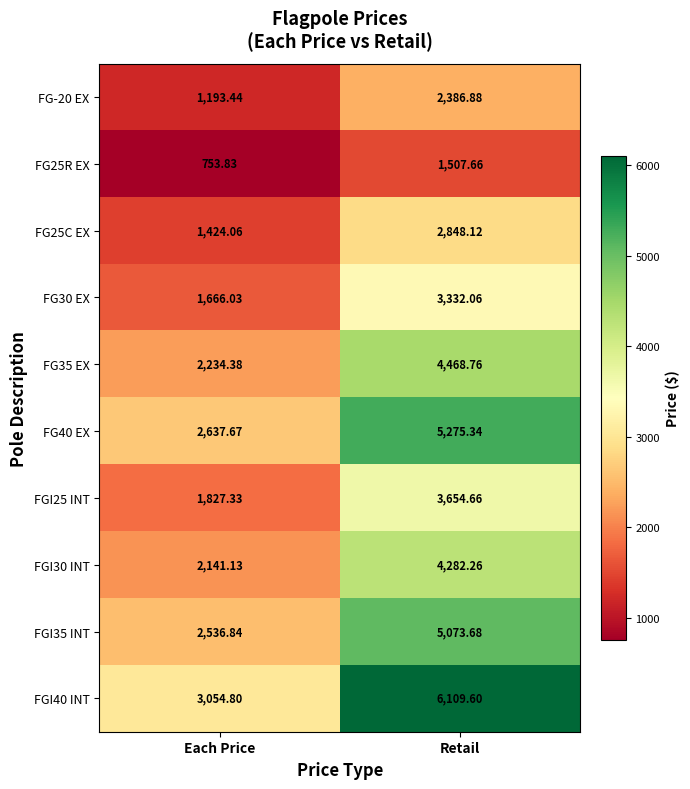

How many categories are shown in the chart?

2